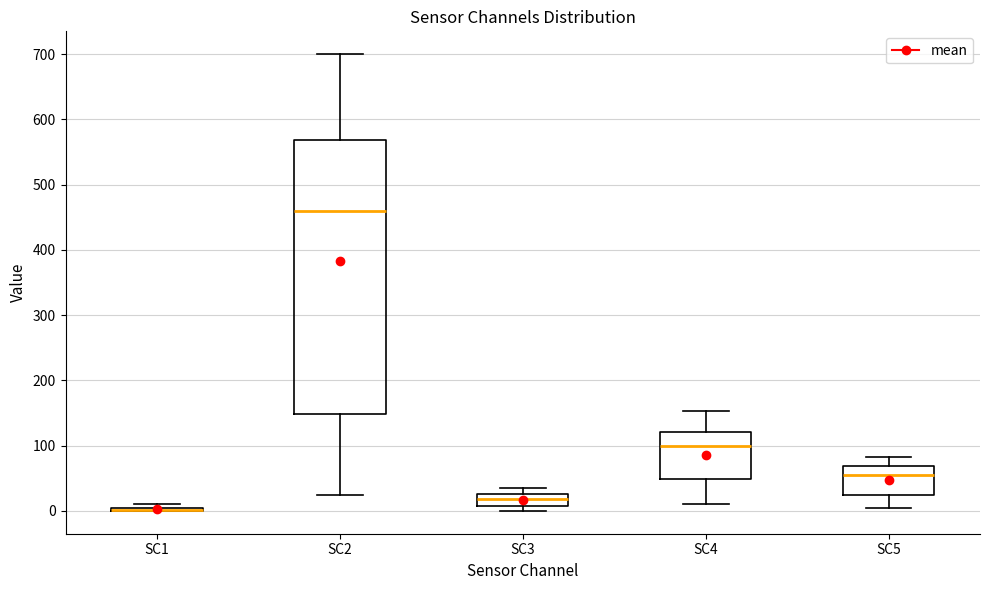

Comparing the boxes themselves (not the whiskers), which one is the tallest?

SC2